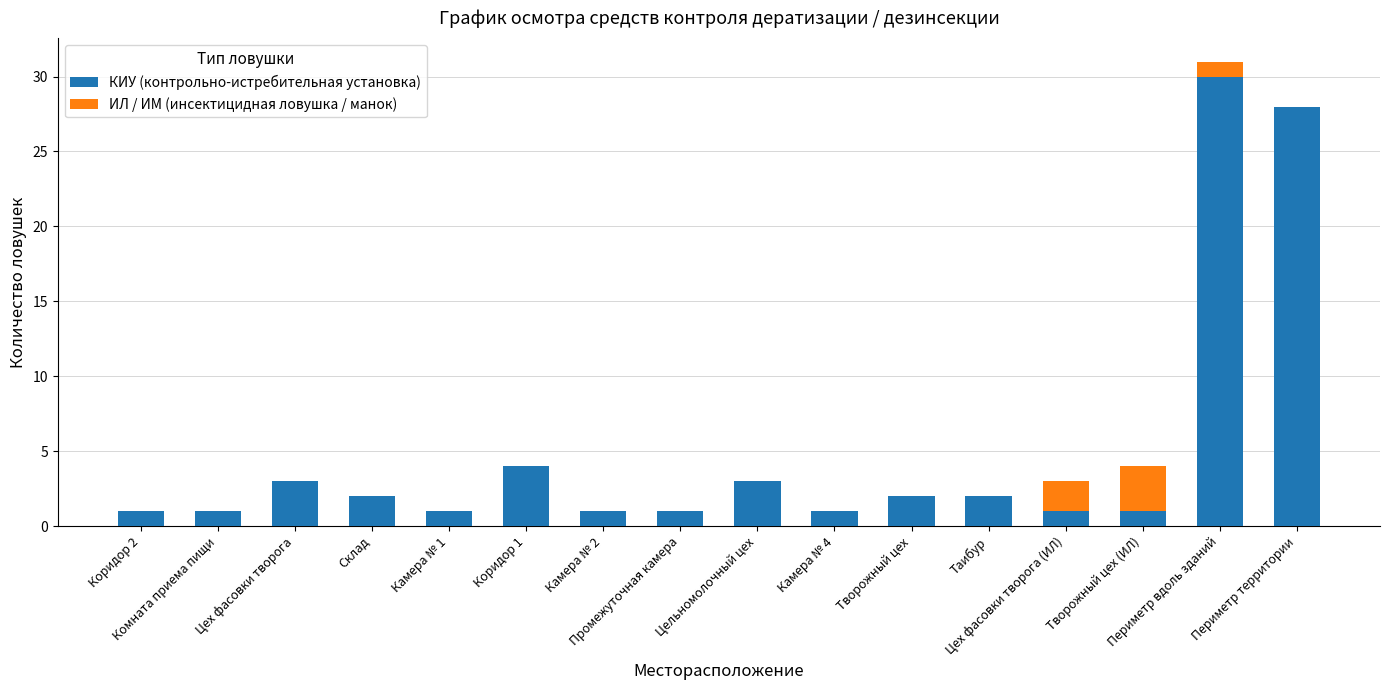

What is the maximum value for КИУ (контрольно-истребительная установка)?

30